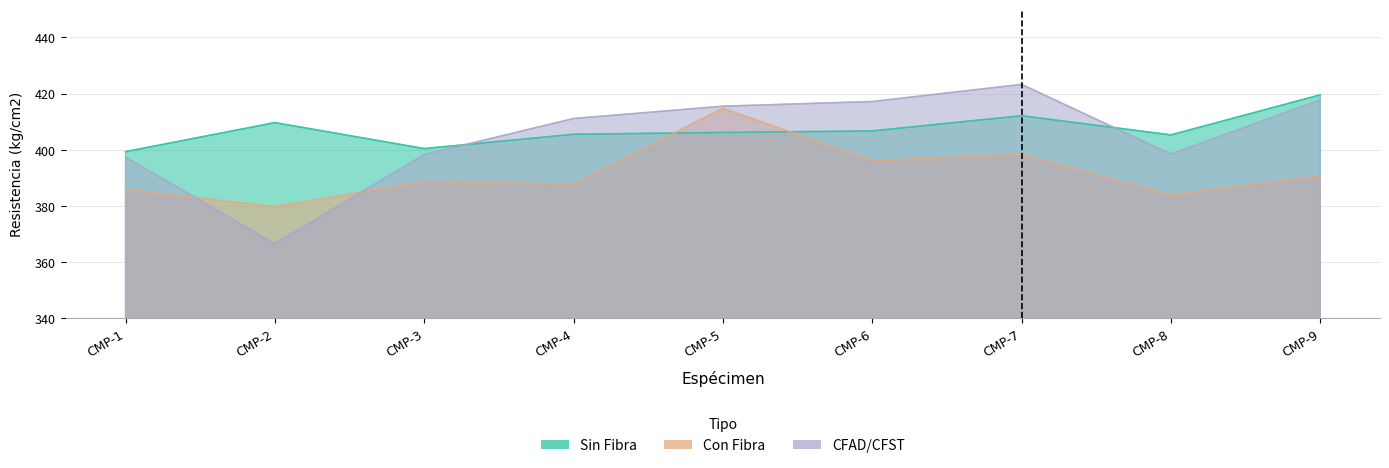

What is the spread (max minus min) of values at CMP-1?

13.5